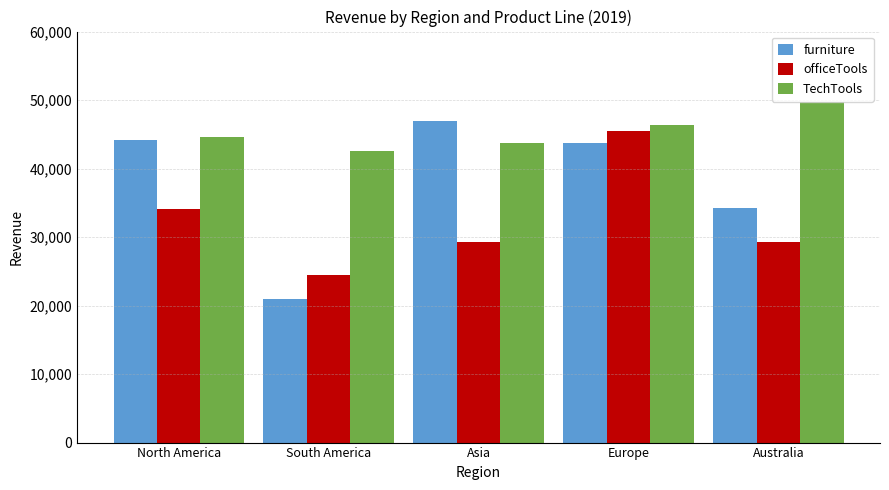

What is the sum of all officeTools values?

162644